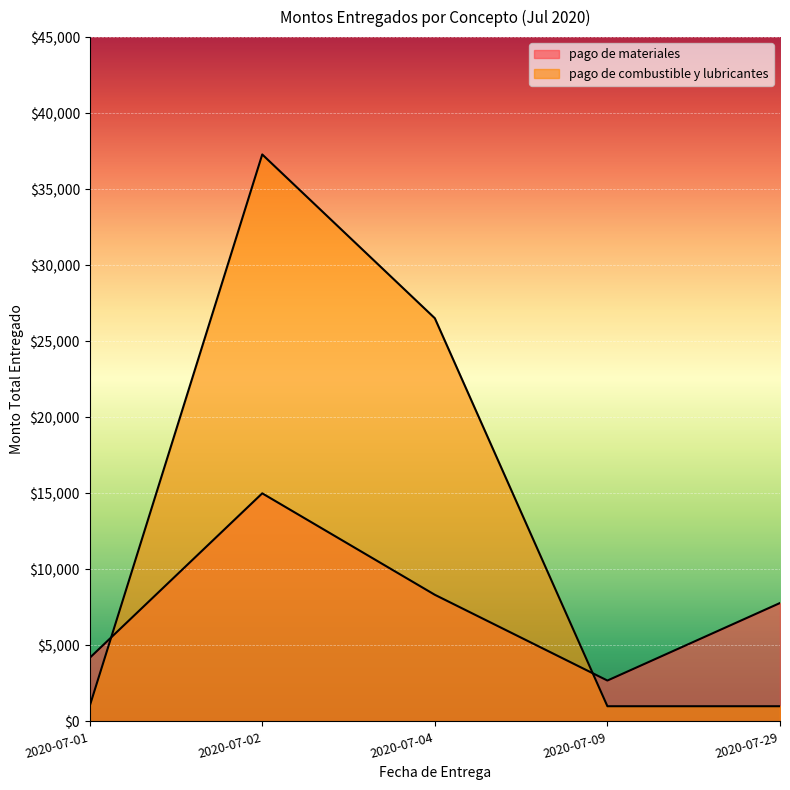

At which category does pago de materiales reach its first local valley?

2020-07-09